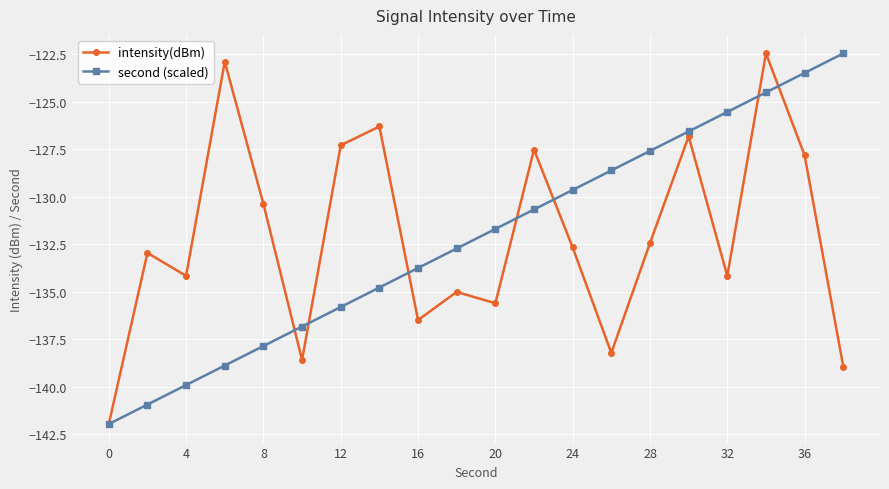

What is the value of the intensity(dBm) point at the 18th from the left?

-122.5